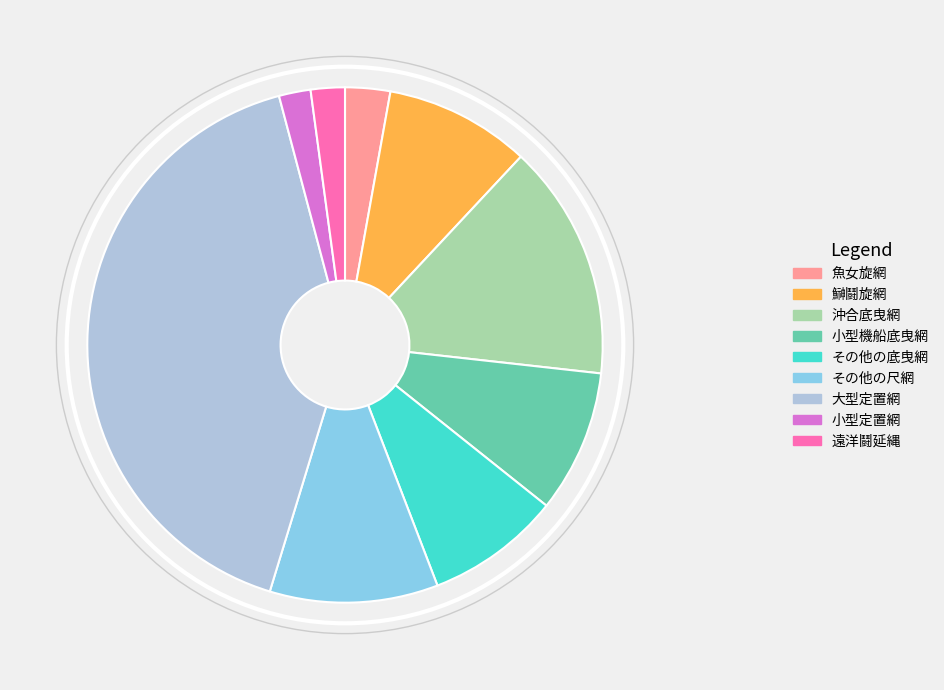

Does 大型定置網 represent more than half of the total?

No